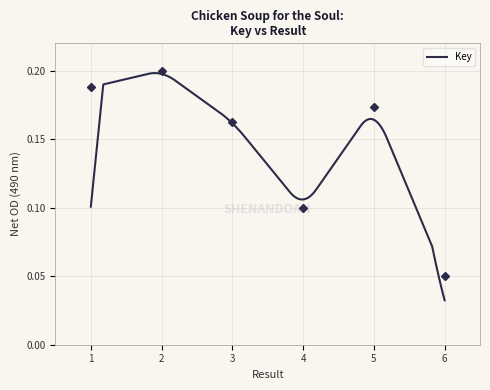

True or false: the data shows 0.1 at 4.

True